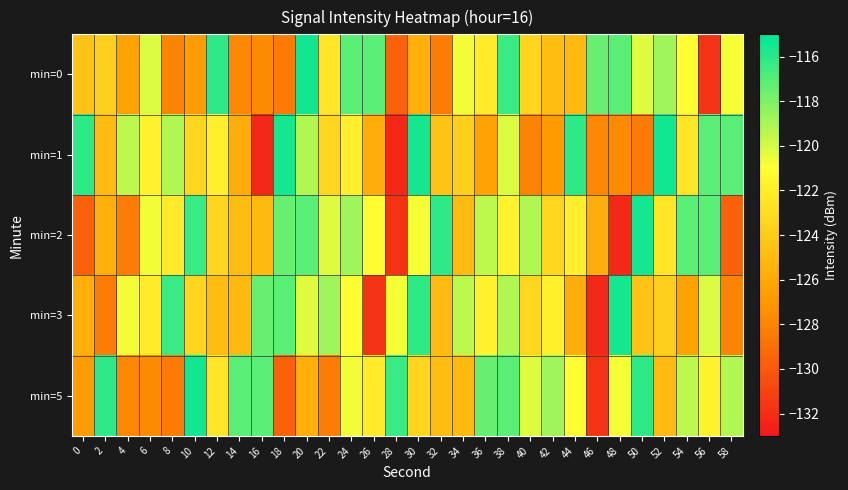

Which category has the lowest value across all series?

16